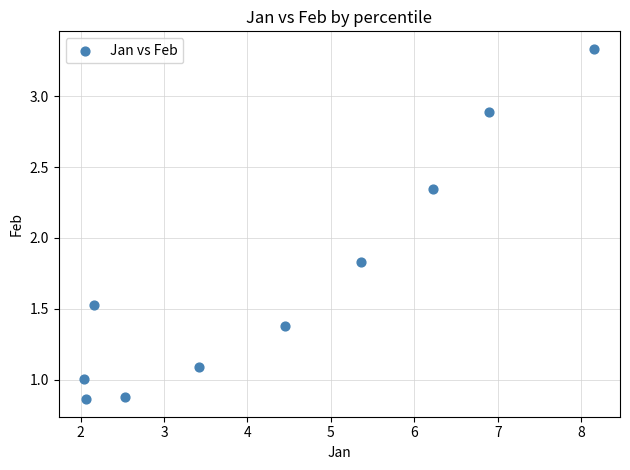

What is the range of Y values (max minus min)?

2.5